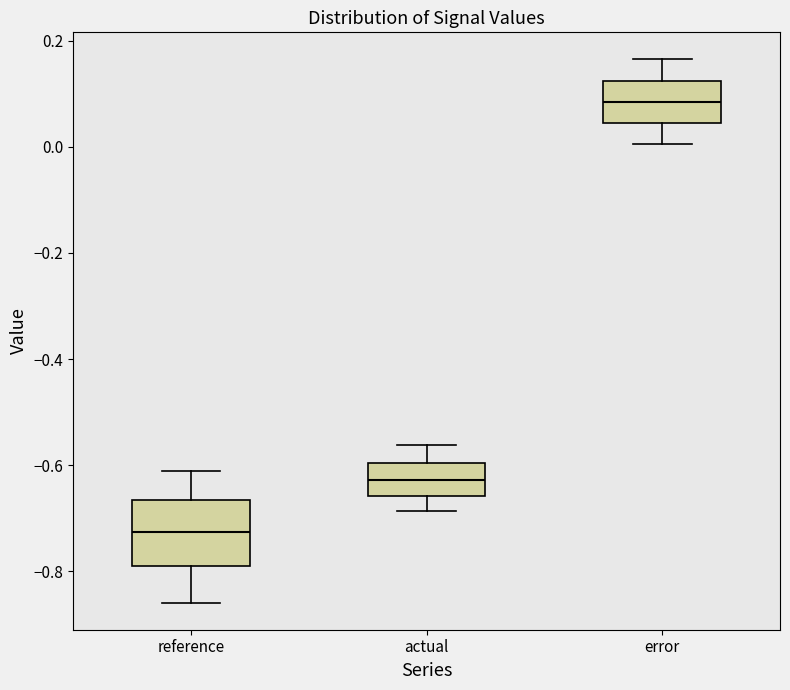

Reading left to right, read every box against the y-axis: the position of its median line, the range the box covers, and the ends of its whiskers. The values are not printed on the chart, so give them approximately, as read against the axis.

reference: median -0.72, box -0.80 to -0.66, whiskers -0.86 to -0.62
actual: median -0.62, box -0.66 to -0.60, whiskers -0.68 to -0.56
error: median 0.08, box 0.04 to 0.12, whiskers 0.00 to 0.16